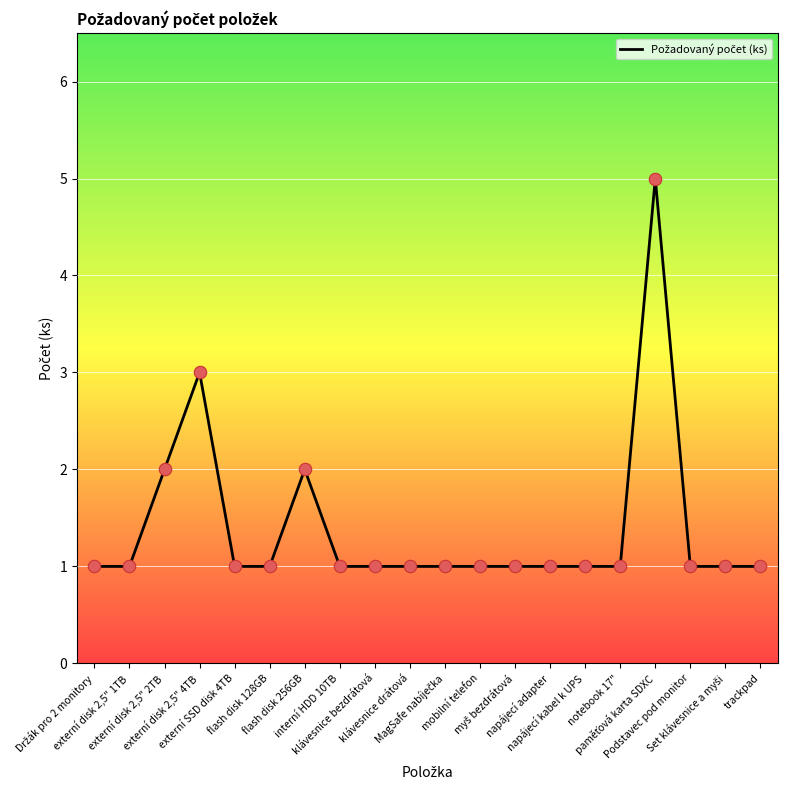

What is the difference between the maximum and minimum values?

4